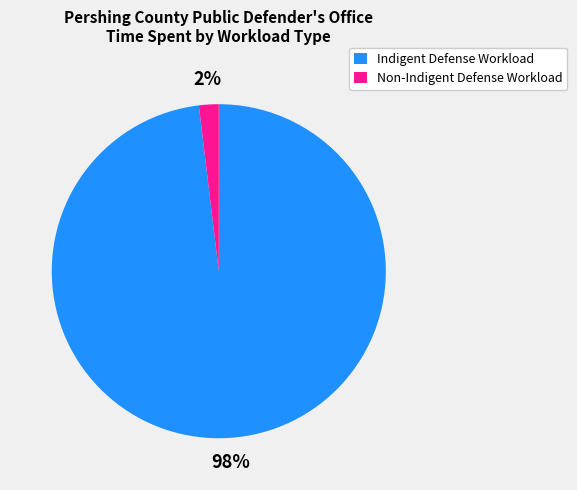

To the nearest percent, what is the average slice percentage?

50%